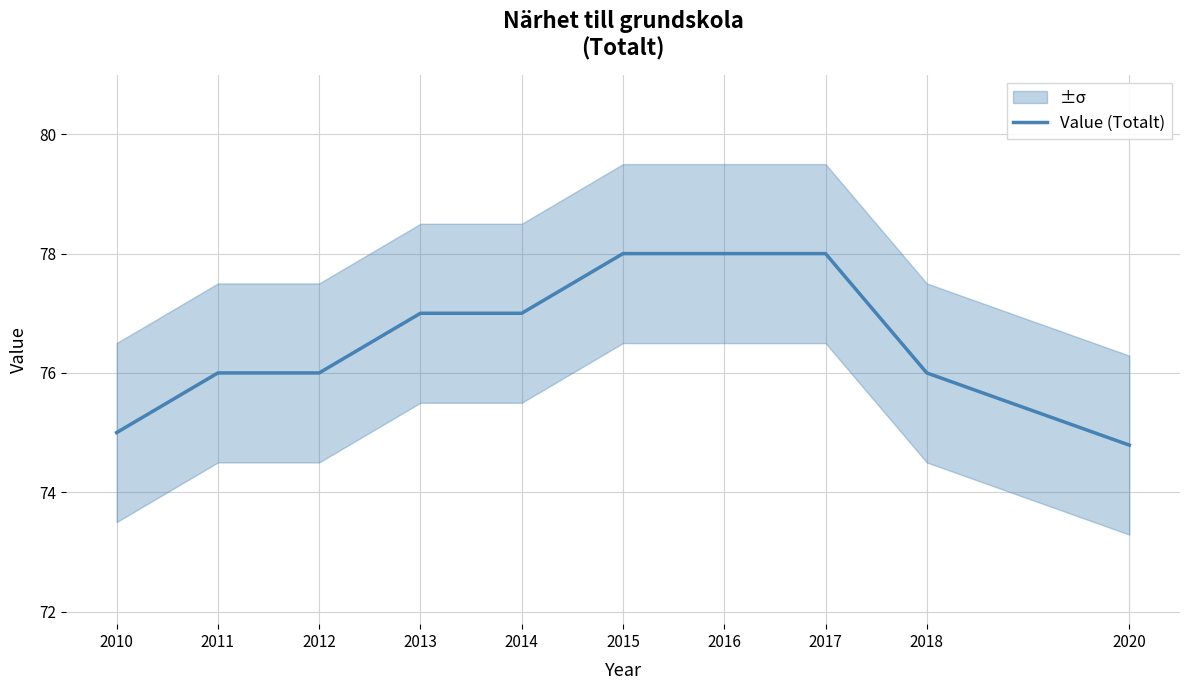

What is the value of the 10th point from the left?

74.8